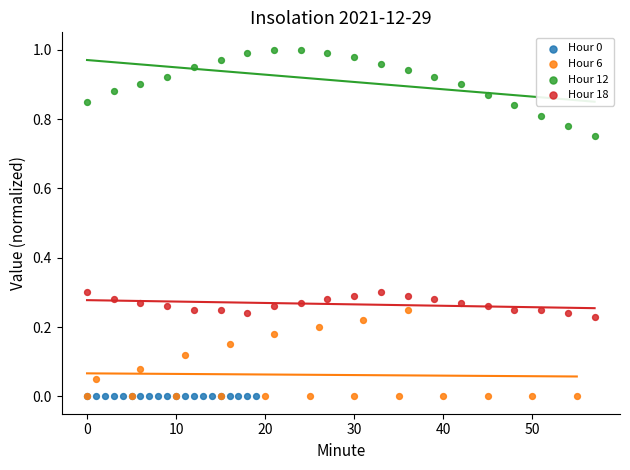

Which series reaches the maximum Y coordinate?

Hour 12